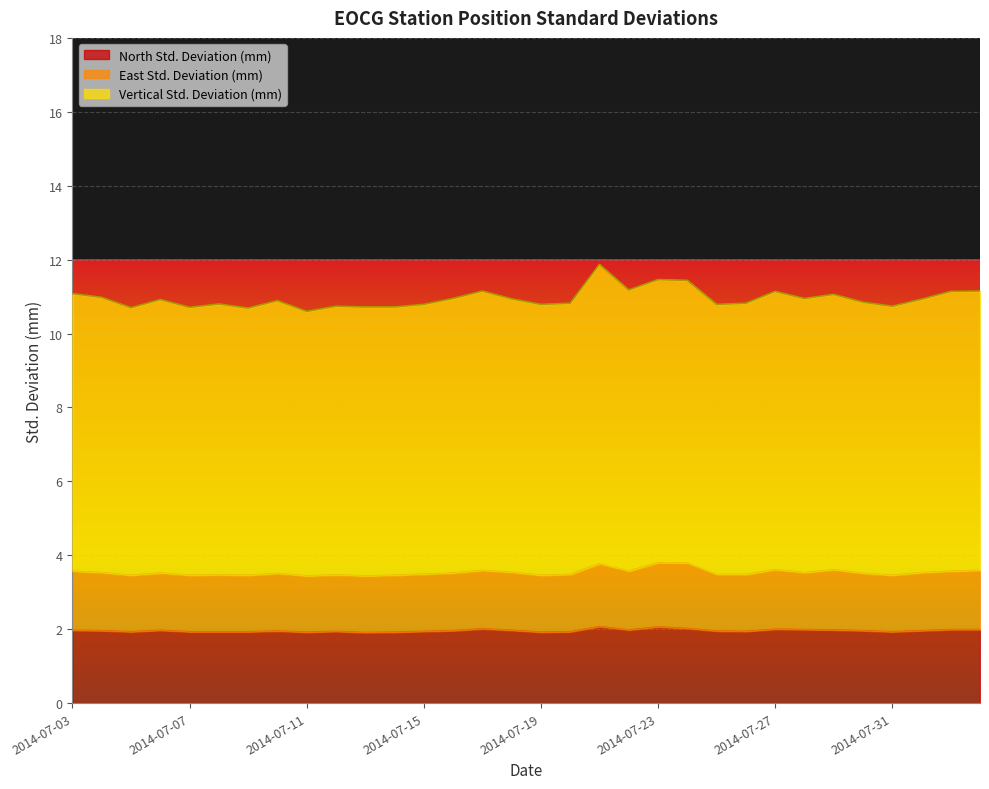

What is the difference between the highest and lowest values at 2014-07-04?

9.0